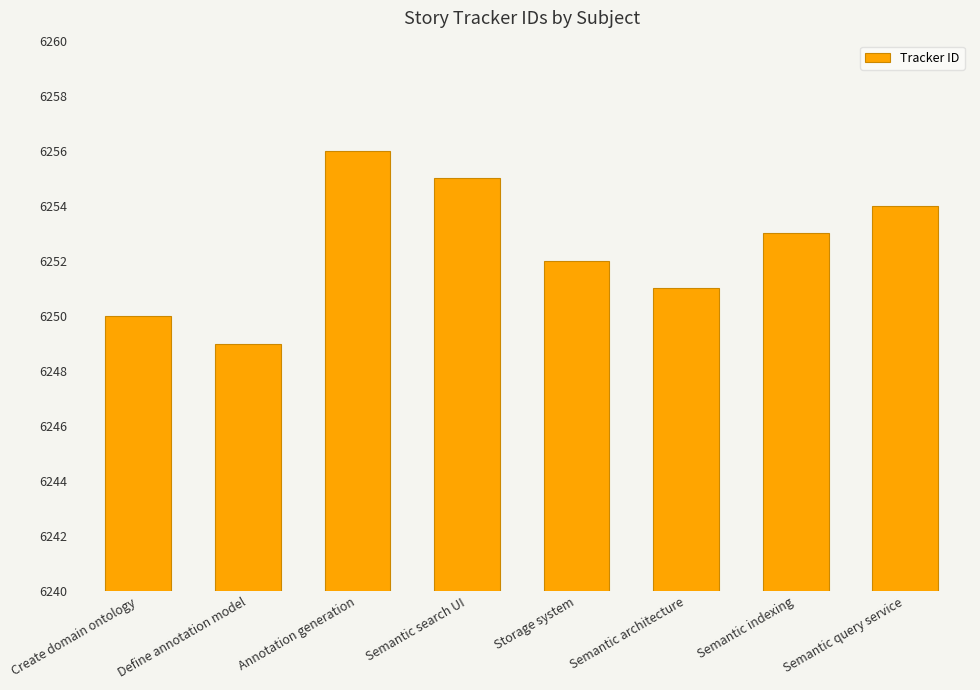

Reading left to right, extract all data points from this chart.

Create domain ontology=6250	Define annotation model=6249	Annotation generation=6256	Semantic search UI=6255	Storage system=6252	Semantic architecture=6251	Semantic indexing=6253	Semantic query service=6254